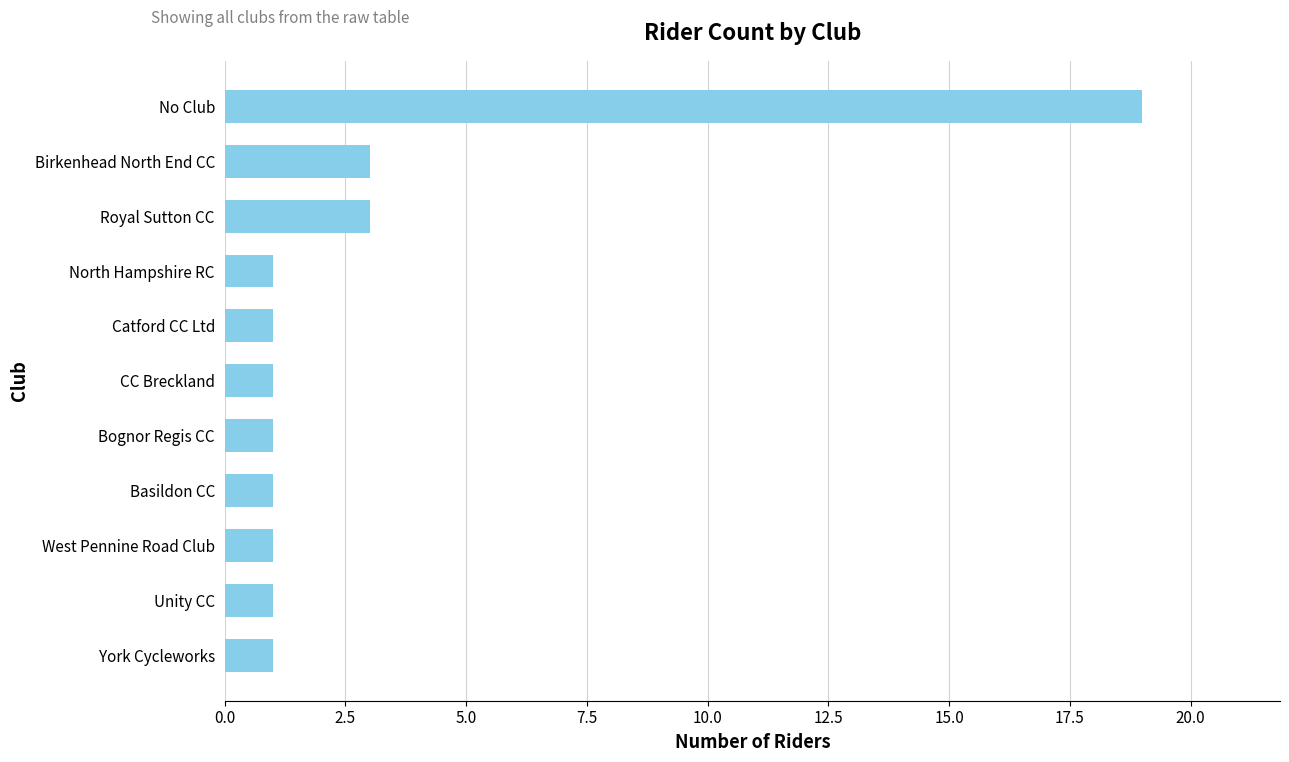

What is the difference between the maximum and minimum values?

18